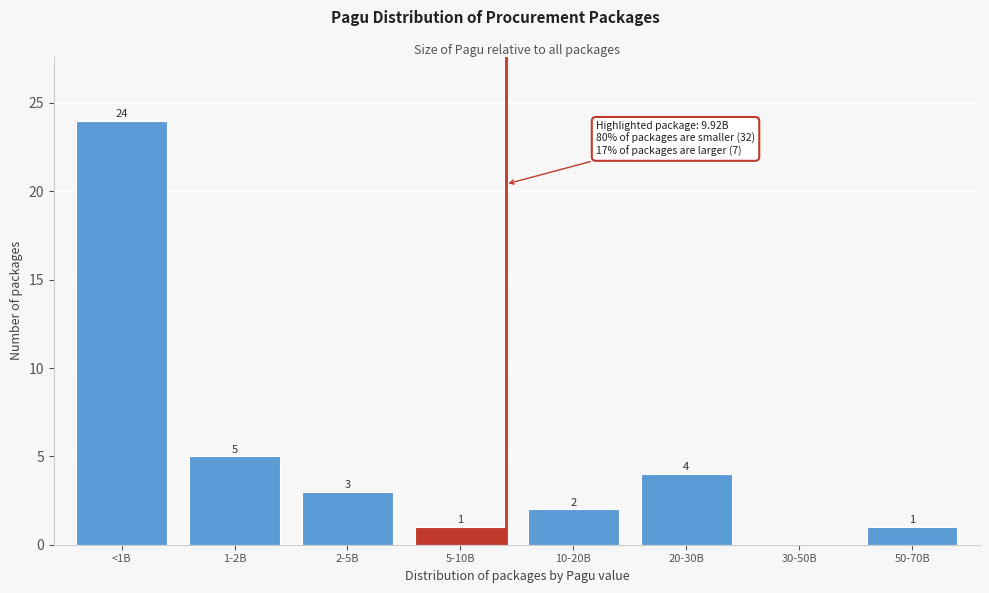

Reading left to right, list all the values displayed in this chart.

<1B=24	1-2B=5	2-5B=3	5-10B=1	10-20B=2	20-30B=4	30-50B=0	50-70B=1